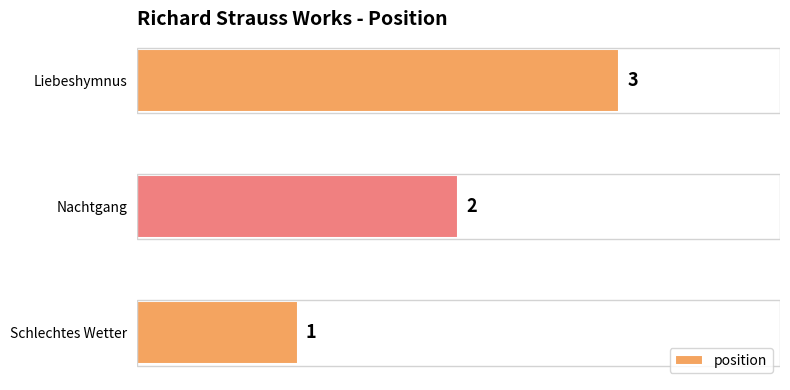

What is the change in value from Schlechtes Wetter to Nachtgang?

+1